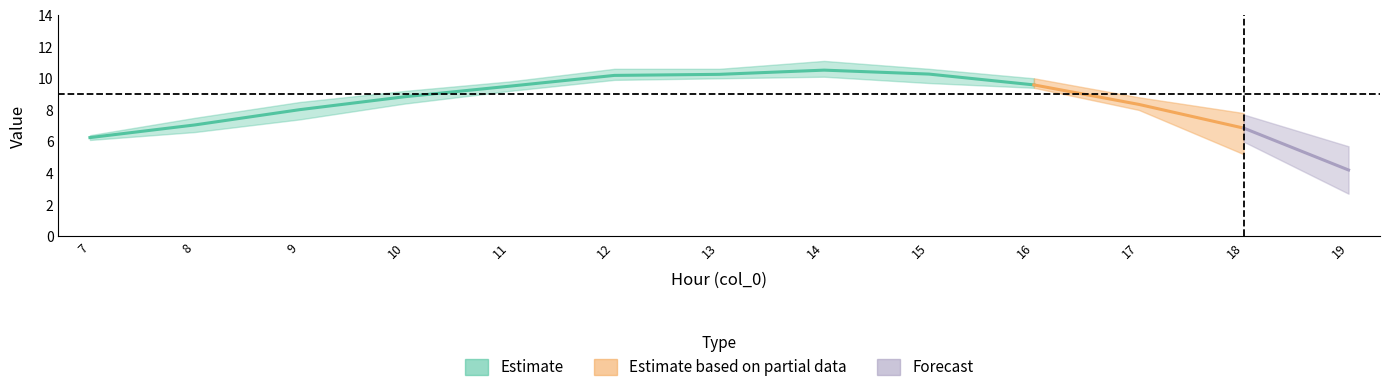

How many data points does each series have?

13